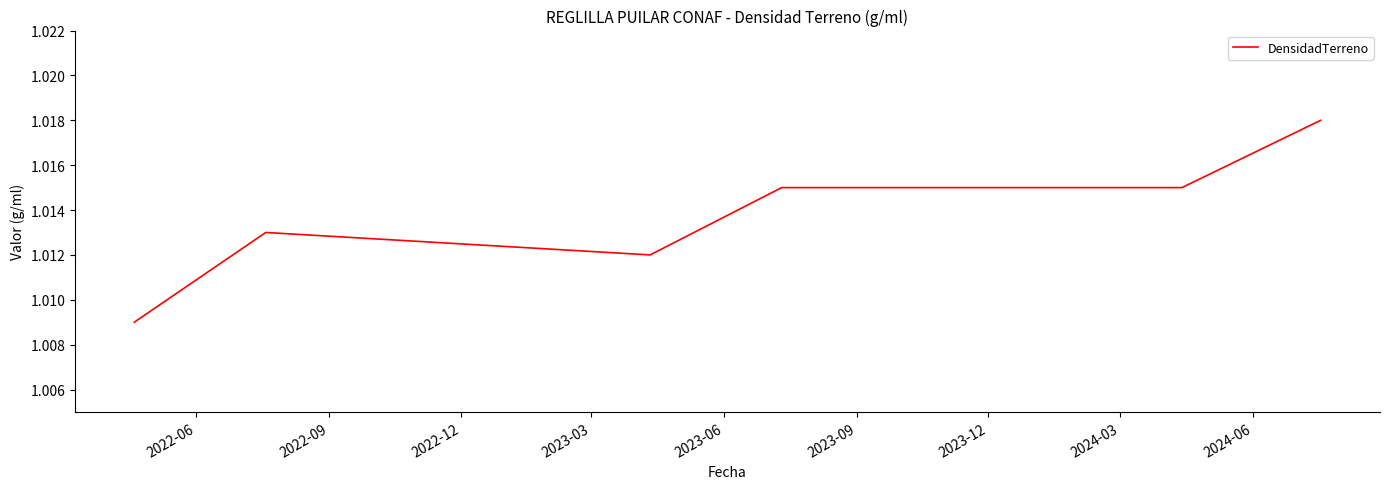

Count the values in the range 1 to 2.

6